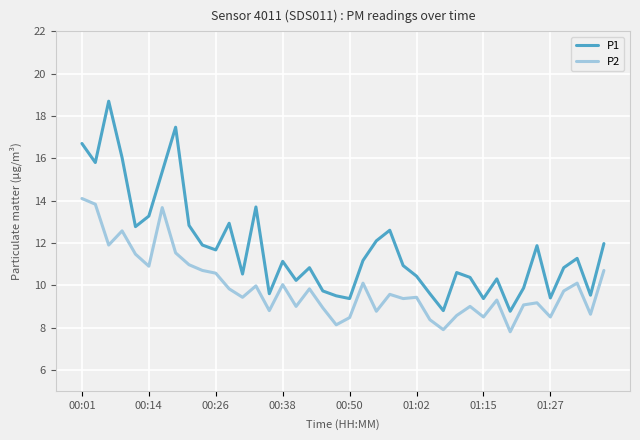

What is the minimum value for P1?

8.8